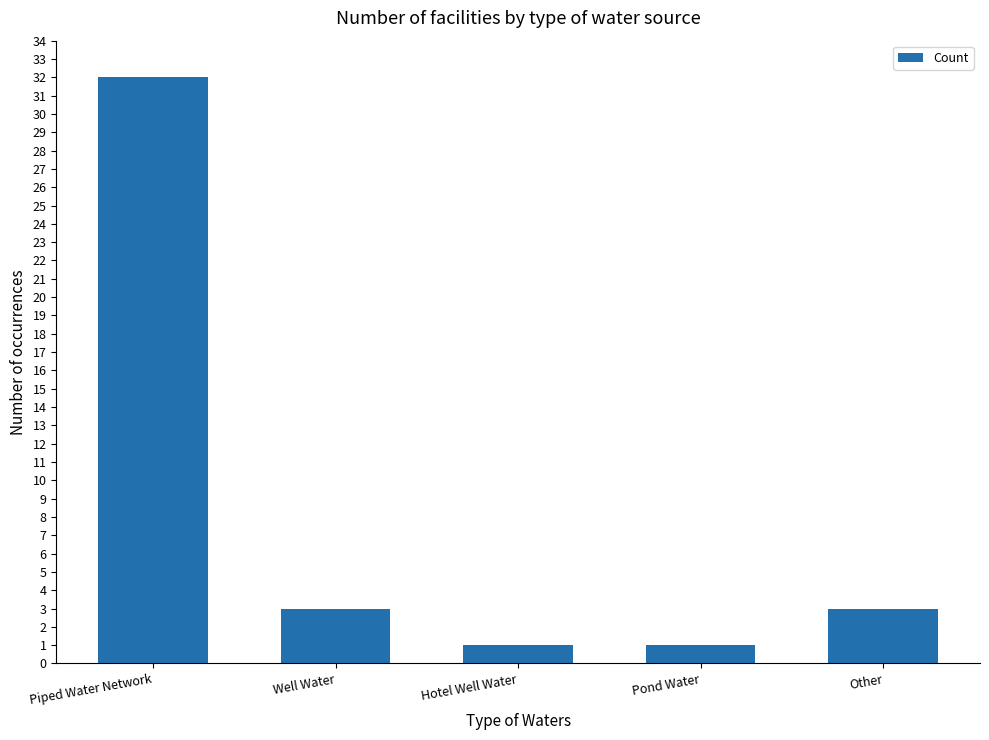

What is the difference between the values at Hotel Well Water and Well Water?

2